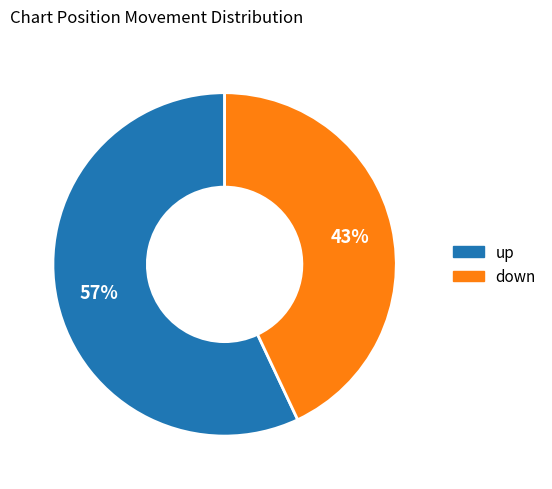

To the nearest percent, what percentage of the pie is up?

57%